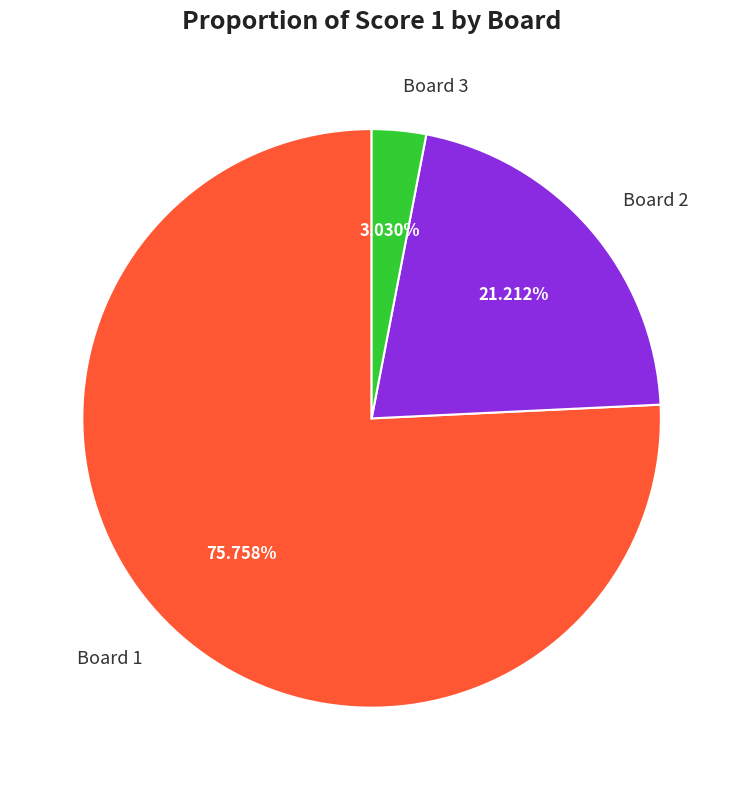

Approximately how many times larger is the value at Board 2 compared to Board 1?

0.3